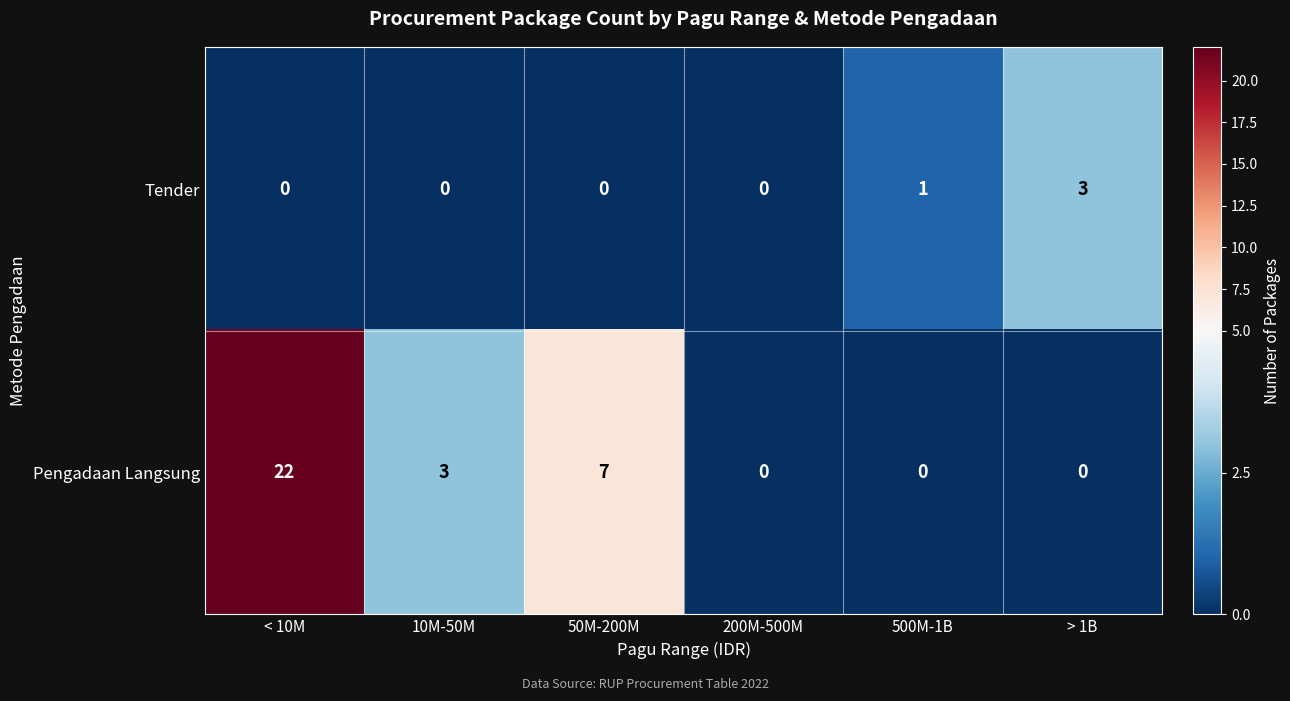

Rank the series at 50M-200M from lowest to highest value.

Tender, Pengadaan Langsung